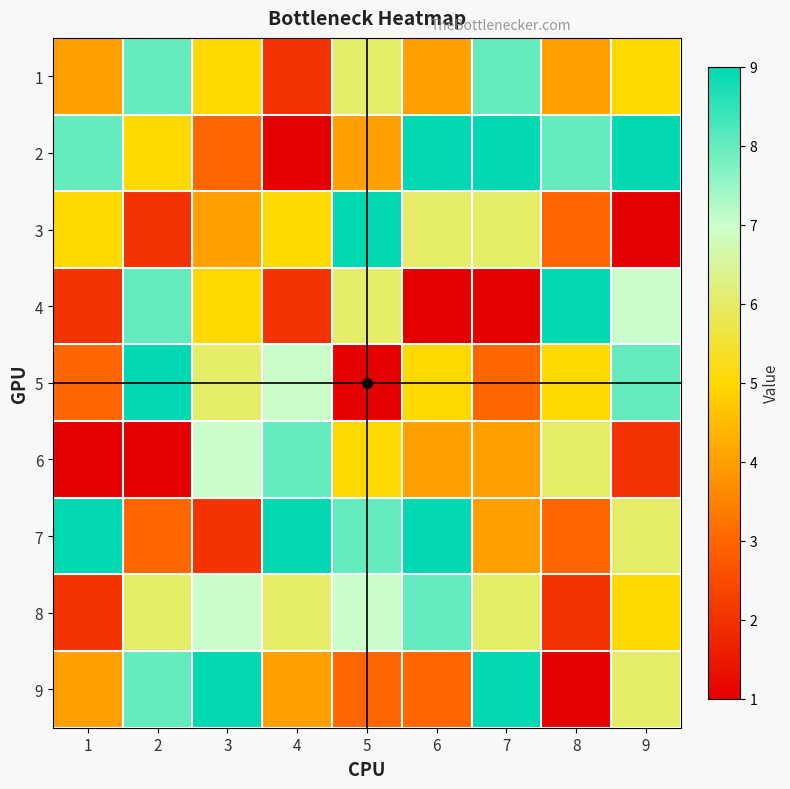

At how many categories does at least one series exceed 6?

9